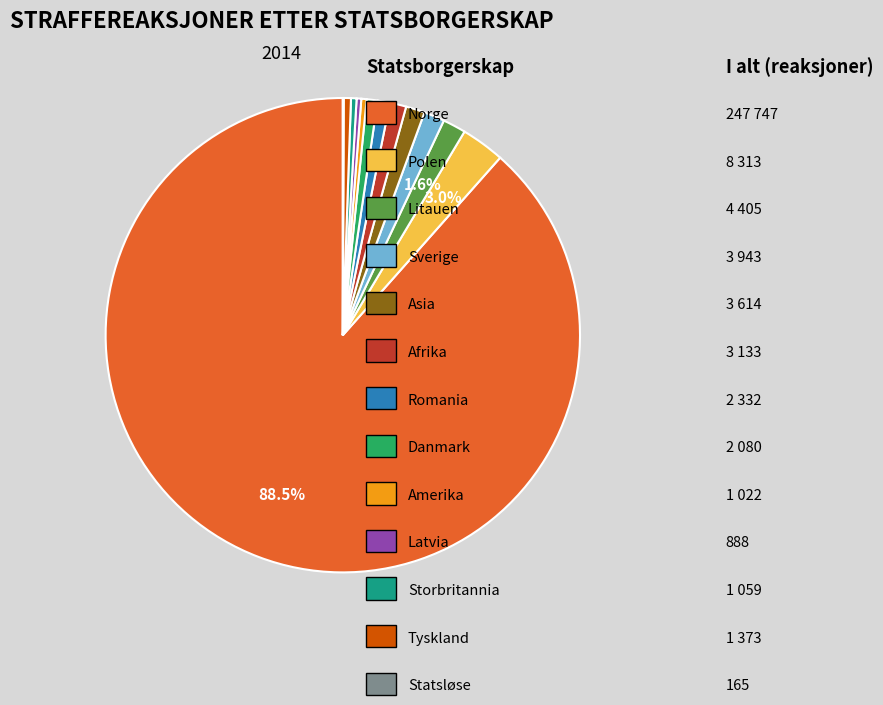

Is there a majority slice in this chart?

Yes